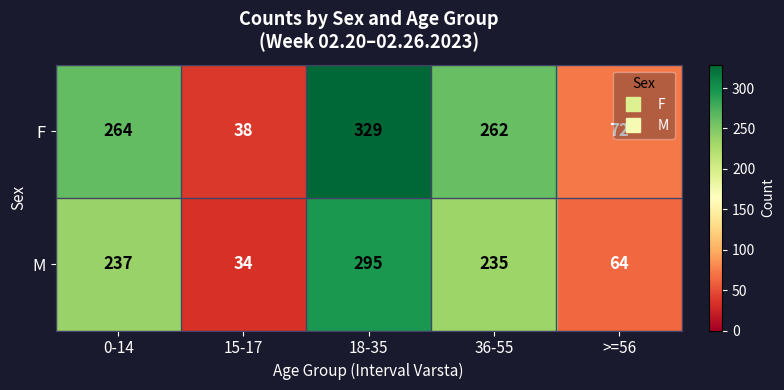

The value of F at 36-55 is 120. True or false?

False